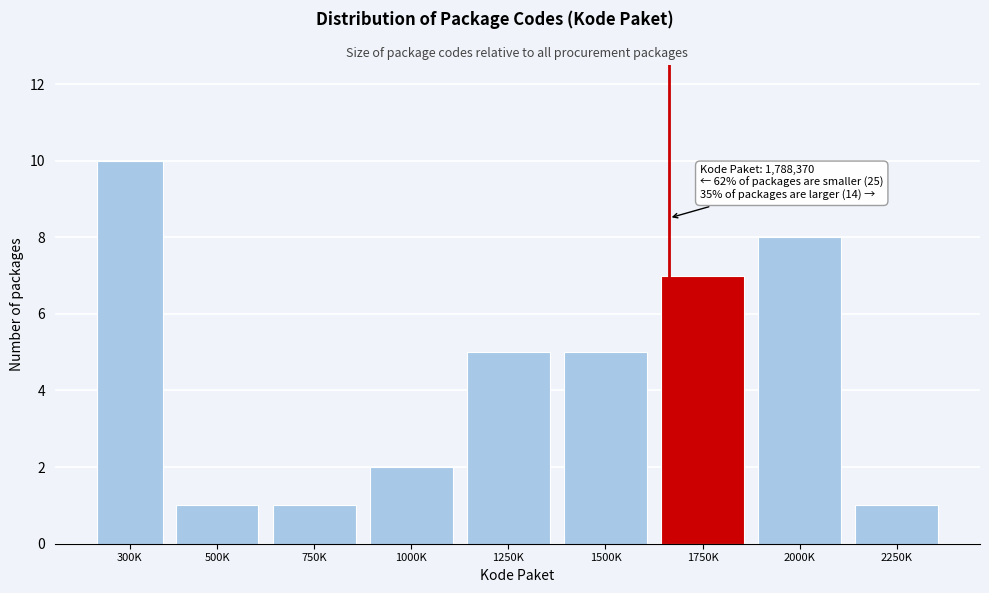

Reading left to right, what are all the values shown in this chart?

10	1	1	2	5	5	7	8	1